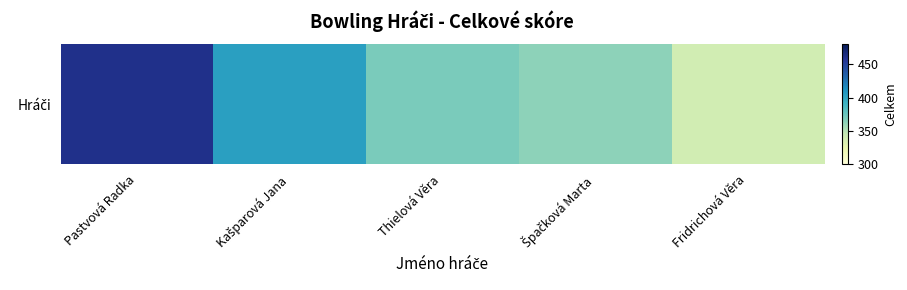

What is the maximum value shown in the chart?

461